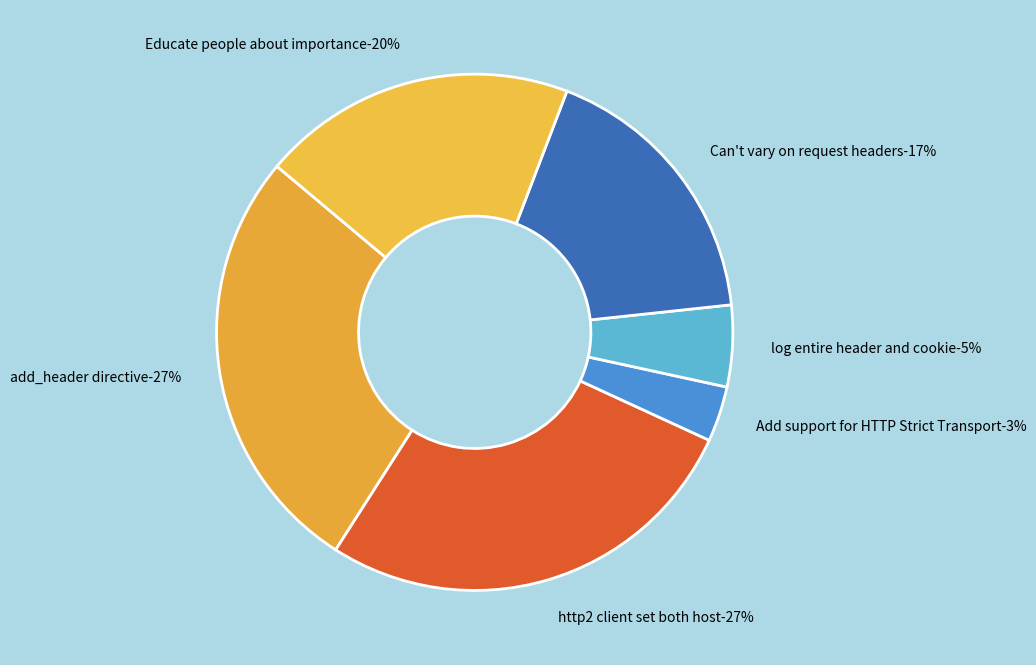

Combined, what portion of the pie is Add support for HTTP Strict Transport and log entire header and cookie?

8.6%